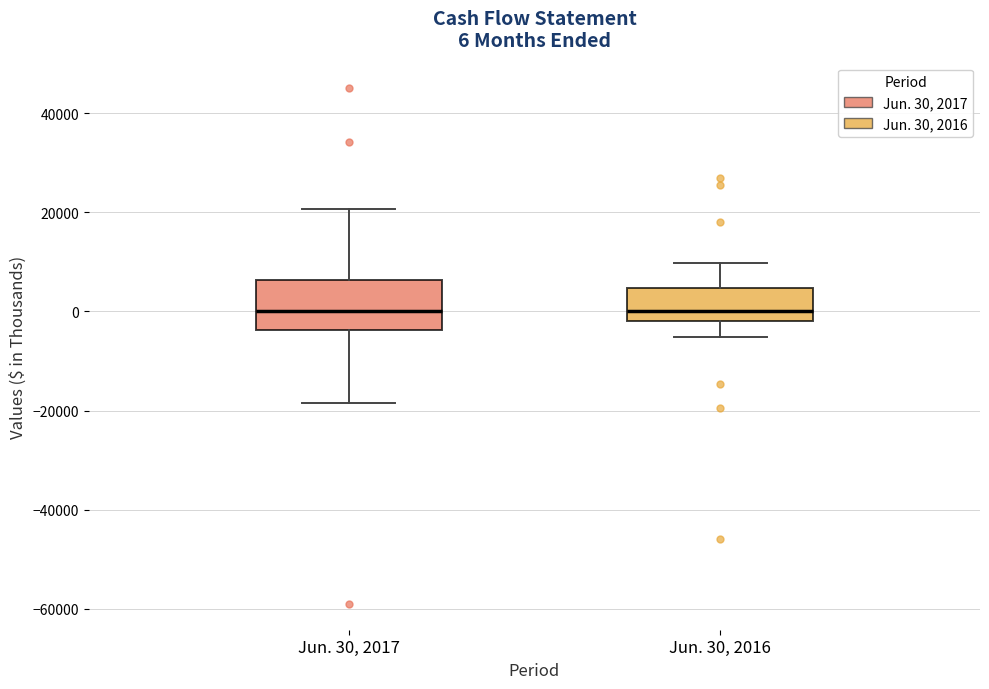

Which box is the tallest, from its lower edge to its upper edge?

Jun. 30, 2017